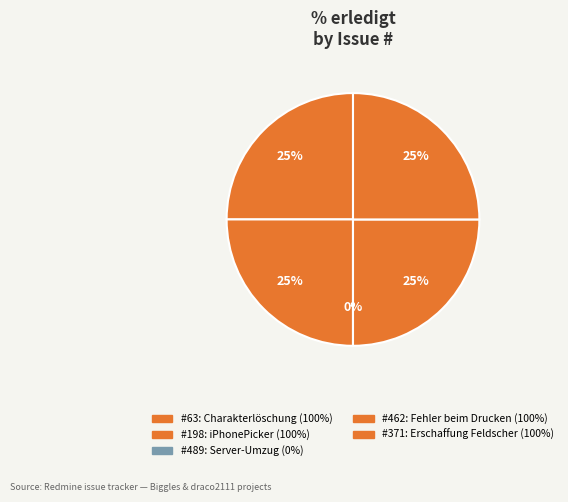

What percentage is NOT represented by 198?

75.0%